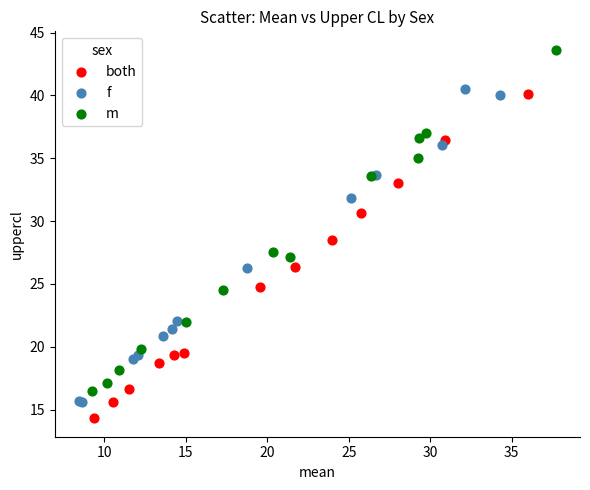

Which series has the largest Y range (max minus min)?

m